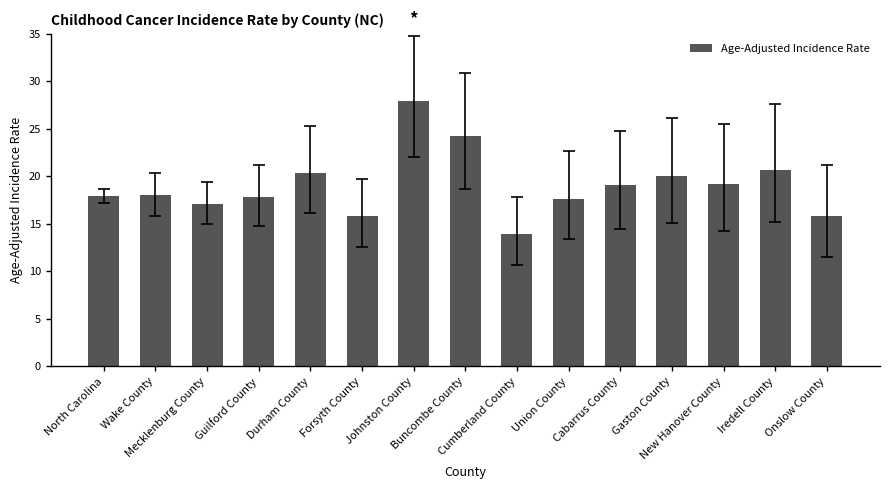

What is the greatest value displayed?

27.9